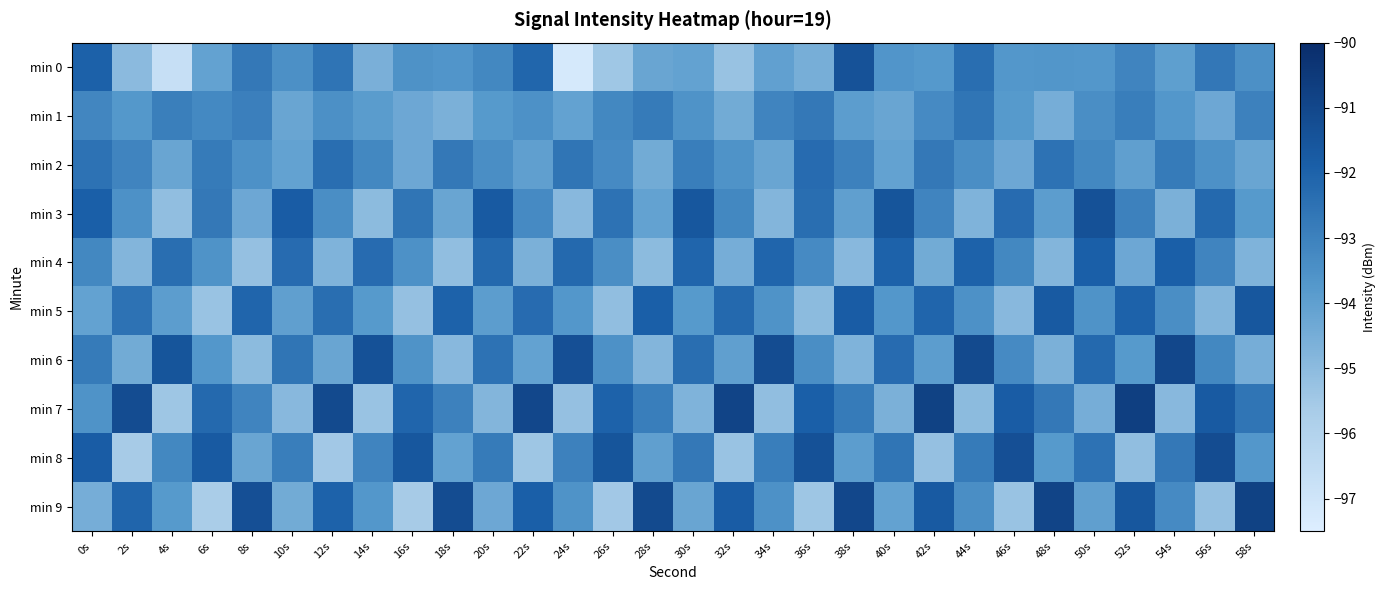

What is the minimum value shown in the chart?

-97.2